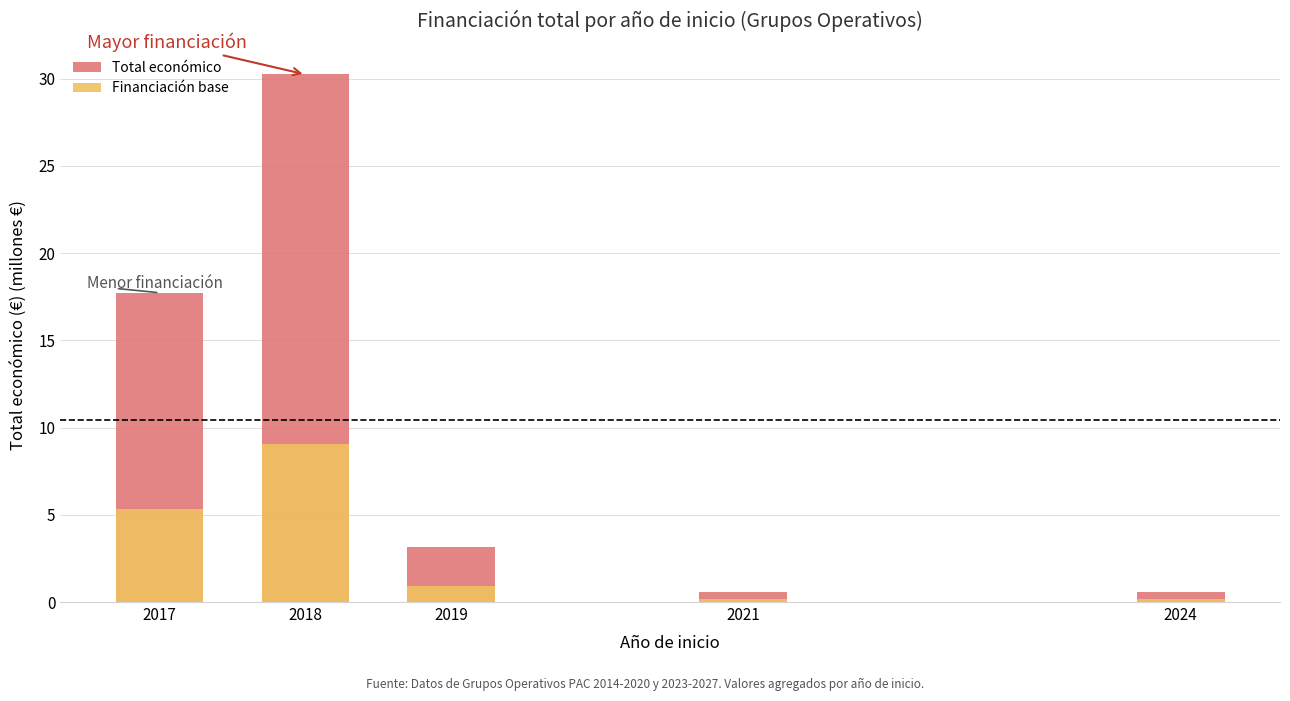

Reading right to left, list all the values displayed in this chart.

Total económico: 0.6	0.6	3.1	30.2	17.7
Financiación base: 0.2	0.2	0.9	9.1	5.3